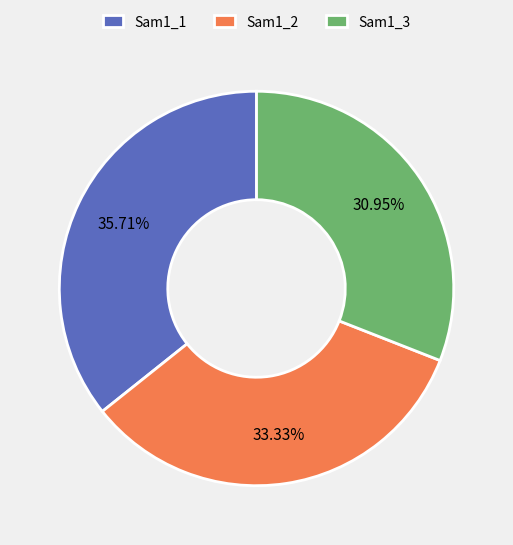

Which category has the smallest portion of the pie?

Sam1_3